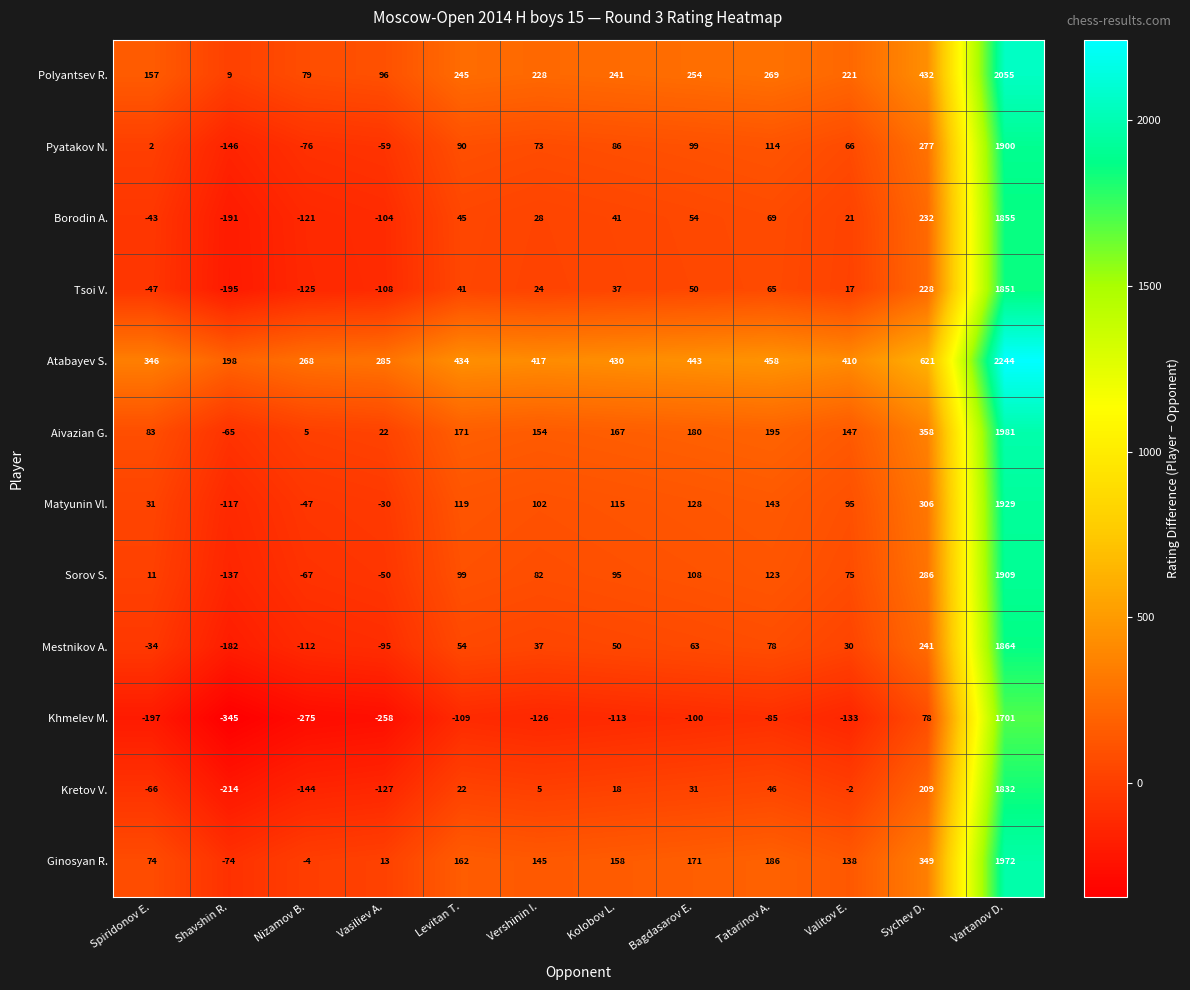

What is the spread (max minus min) of values at Levitan T.?

543